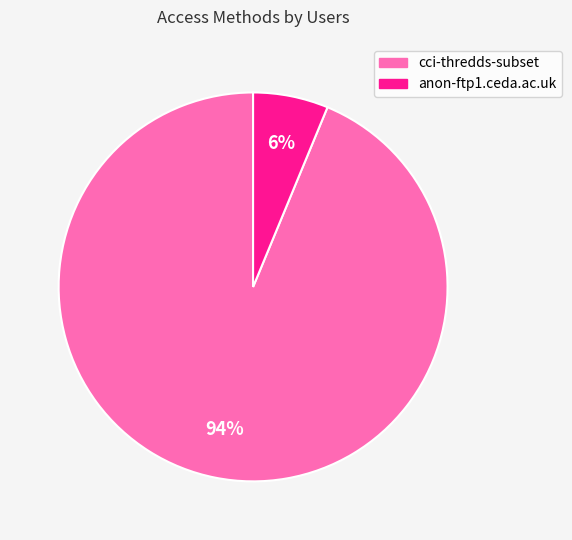

How many slices are in this pie chart?

2